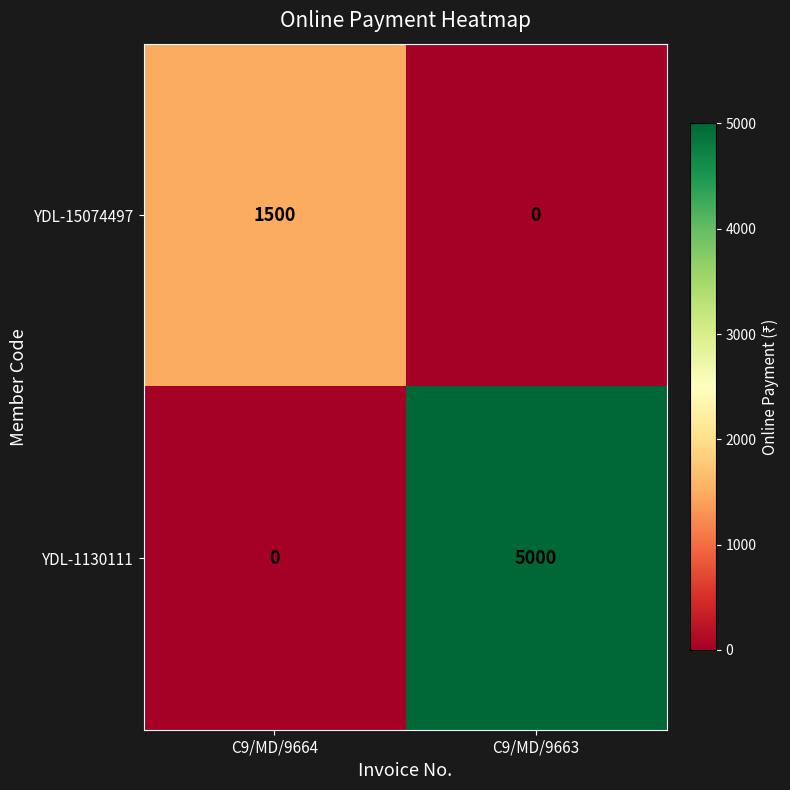

At which label is YDL-1130111 closest to 2500?

C9/MD/9664